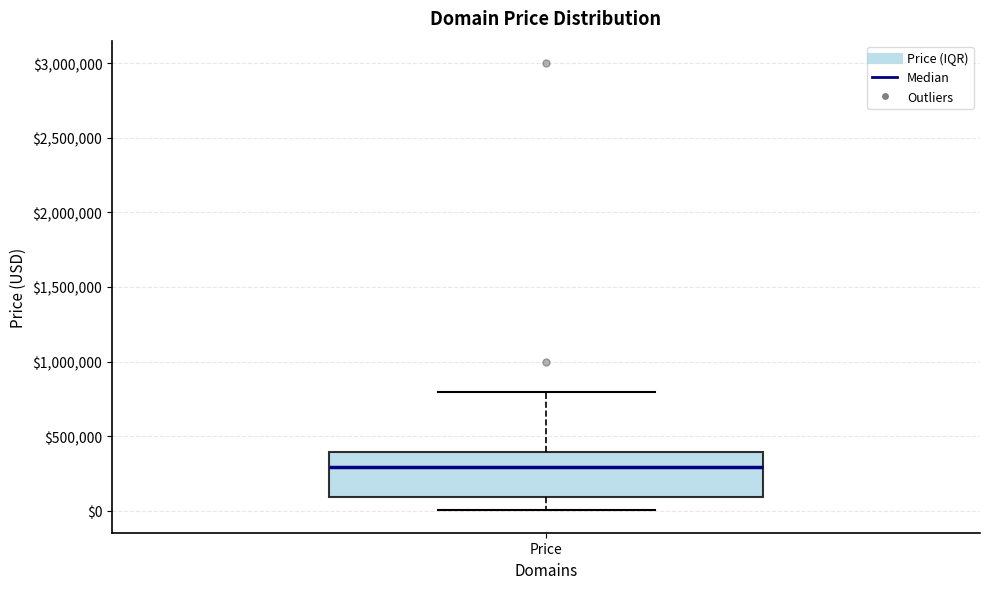

Where is the upper edge of the box for Price on the y-axis? The values are not printed on the chart, so give them approximately, as read against the axis.

400000